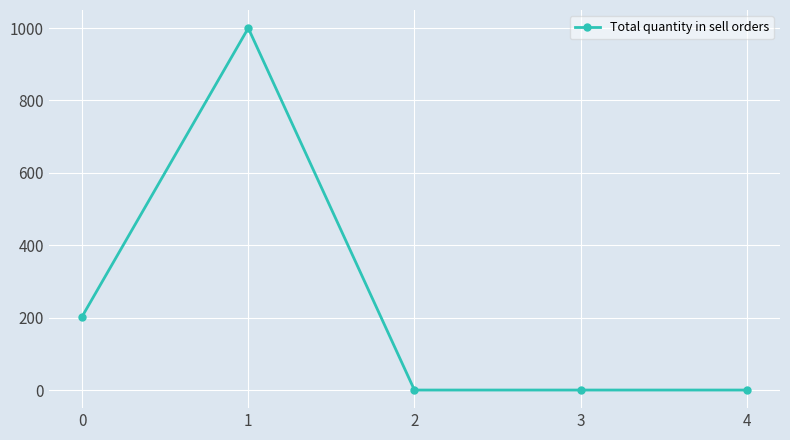

True or false: the data has more than 0 interior local peaks.

True